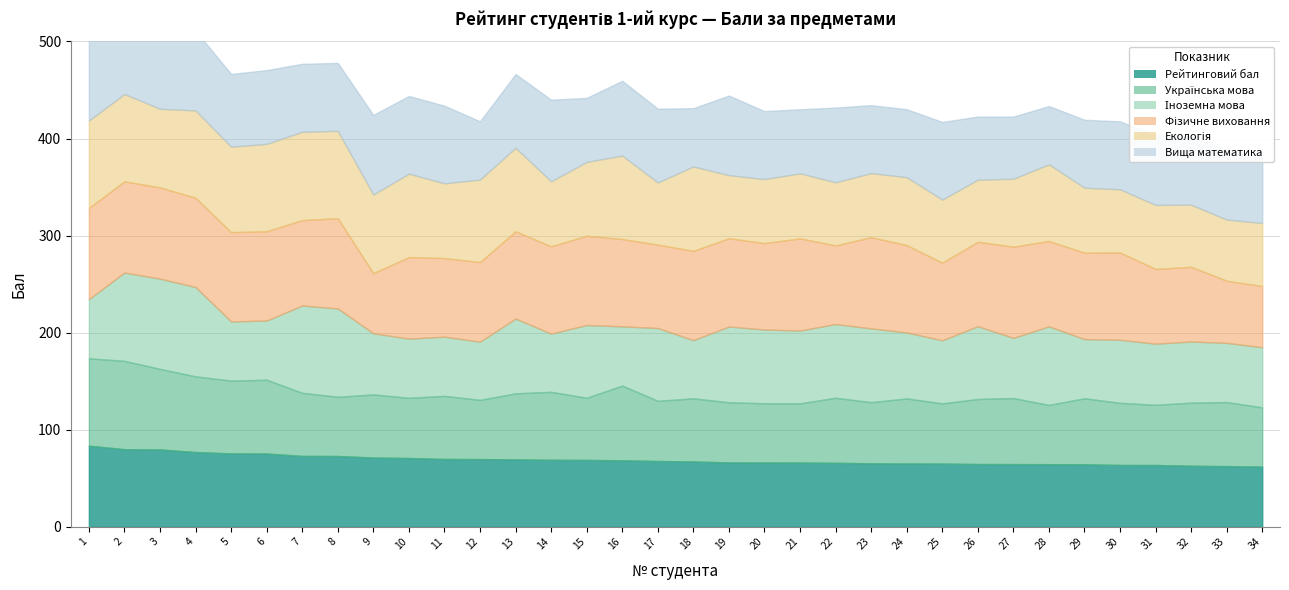

Which has a higher value, 23 or 12?

12